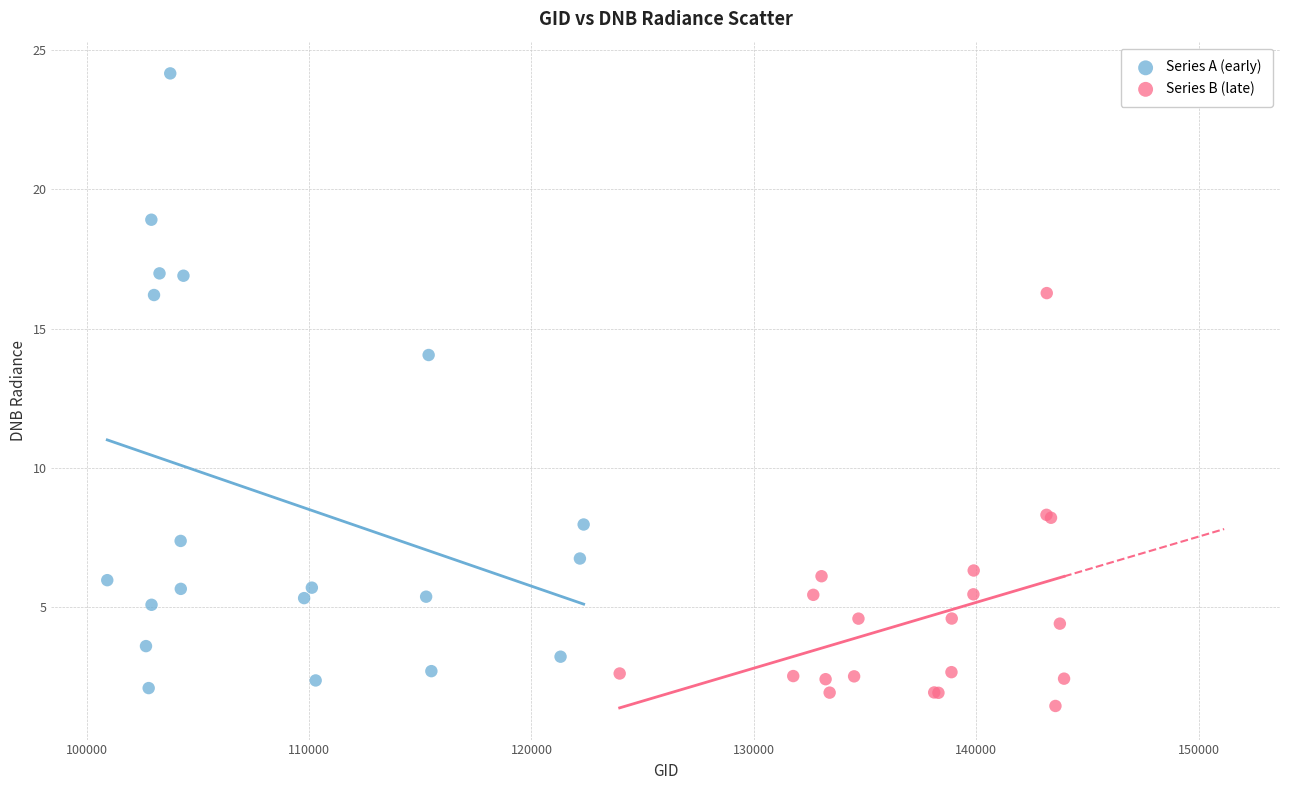

Which series has the largest Y range (max minus min)?

Series A (early)